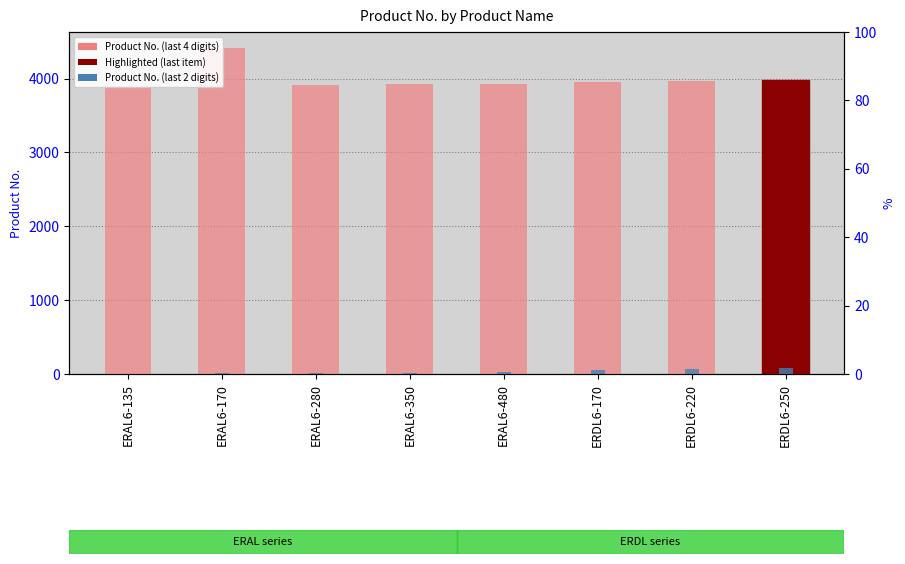

Which category has the highest value across all series?

ERAL6-170